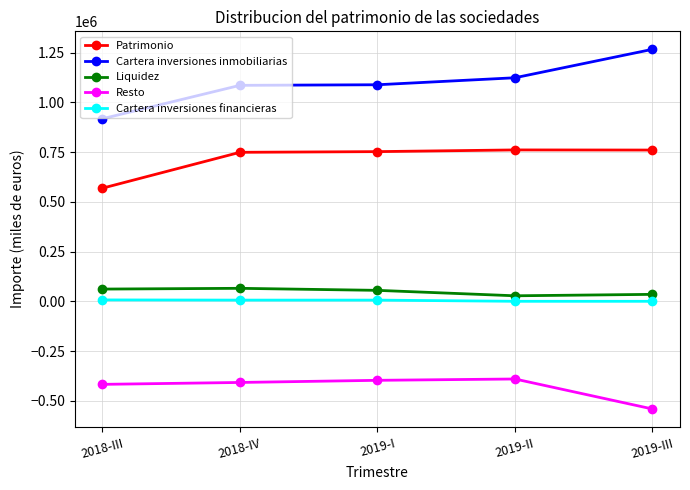

Which series has the largest range (max minus min)?

Cartera inversiones inmobiliarias